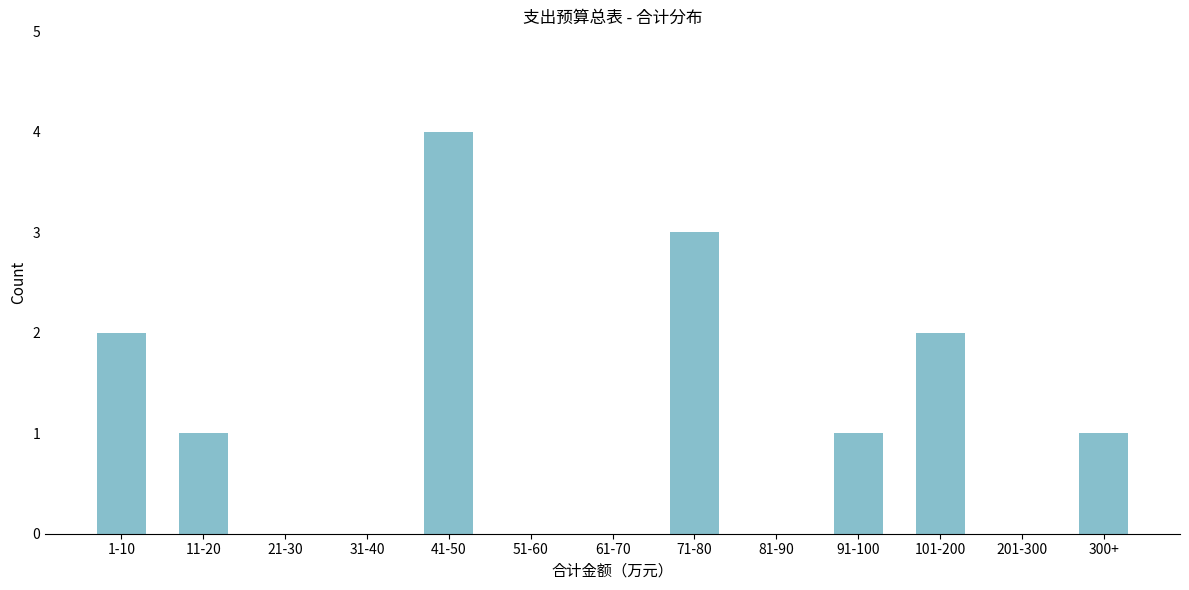

Reading left to right, extract all data points from this chart.

1-10=2	11-20=1	21-30=0	31-40=0	41-50=4	51-60=0	61-70=0	71-80=3	81-90=0	91-100=1	101-200=2	201-300=0	300+=1